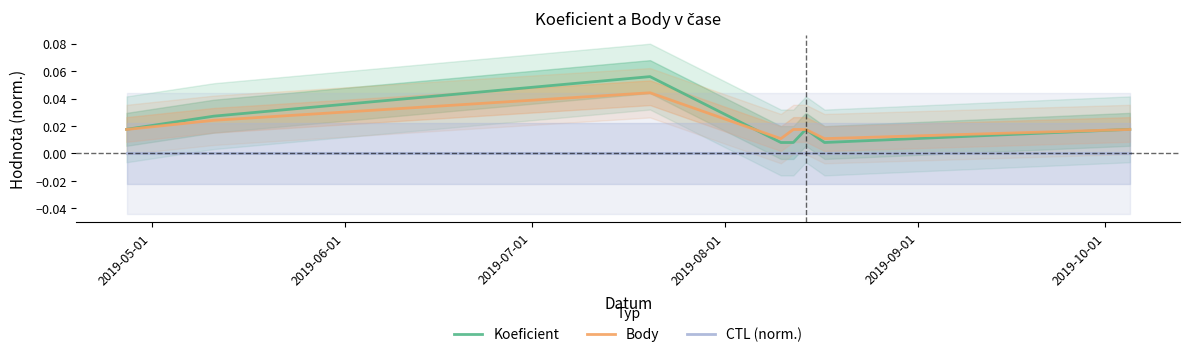

True or false: Koeficient and CTL (norm.) cross at least once.

False